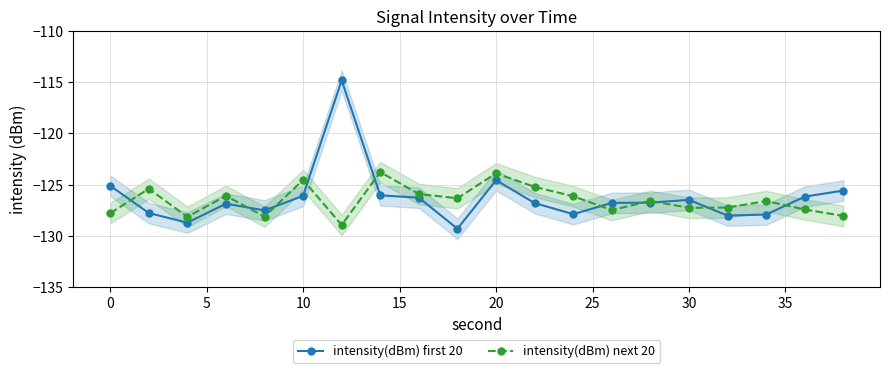

What is the difference between the maximum and minimum values in the intensity(dBm) next 20 series?

5.2